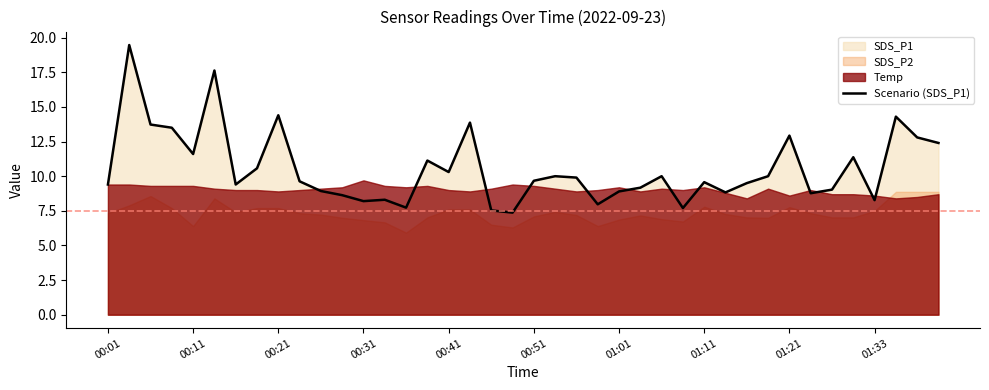

Is it true that Scenario (SDS_P1) equals 16.1 at 00:11?

False